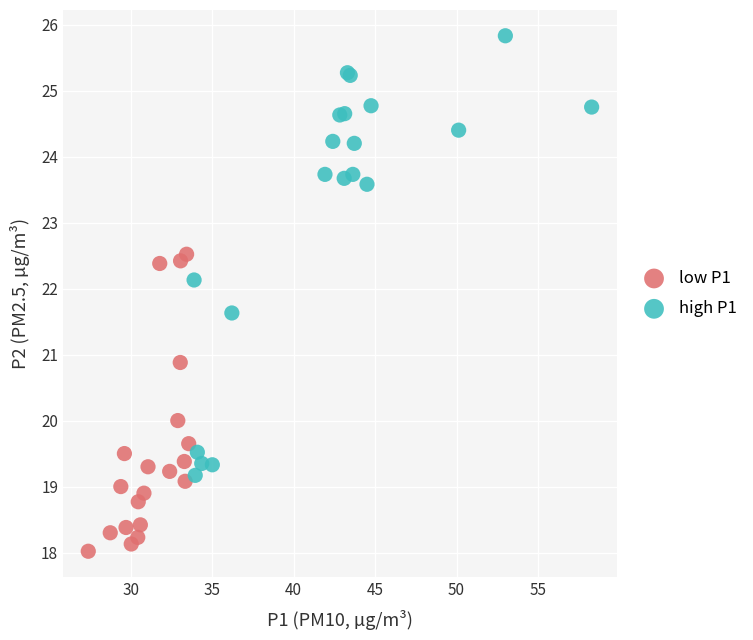

Which series reaches the minimum Y coordinate?

low P1